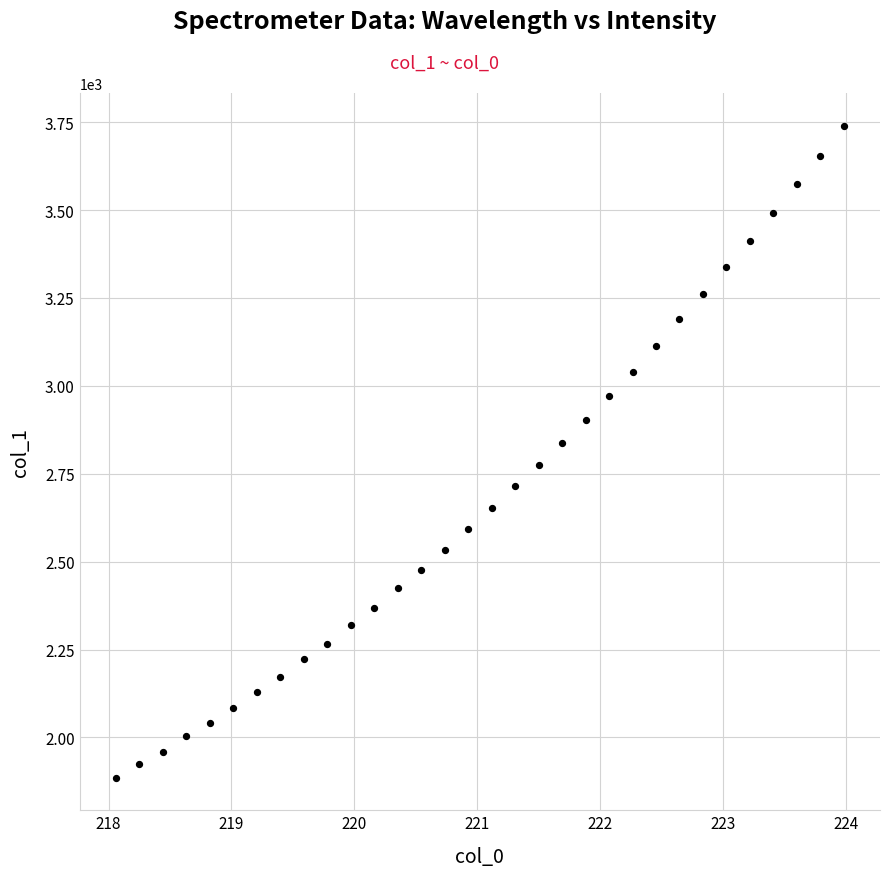

What is the range of Y values (max minus min)?

1853.9